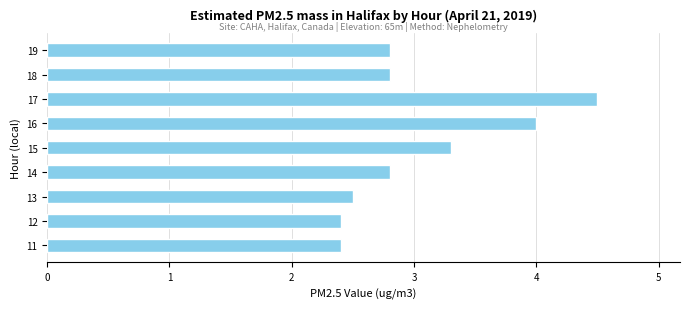

What is the approximate value at 12?

2.4